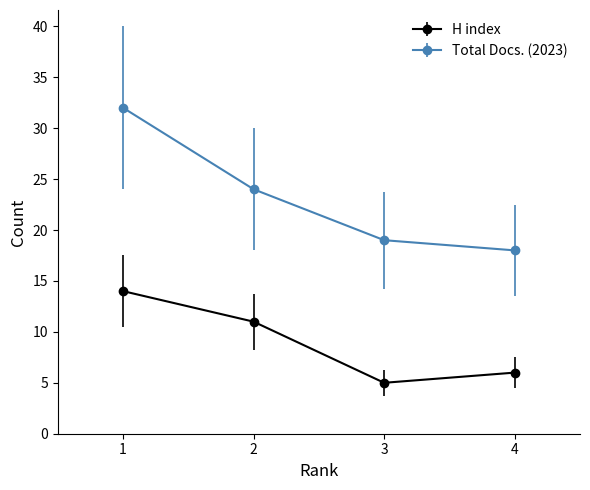

What is the greatest value displayed?

32